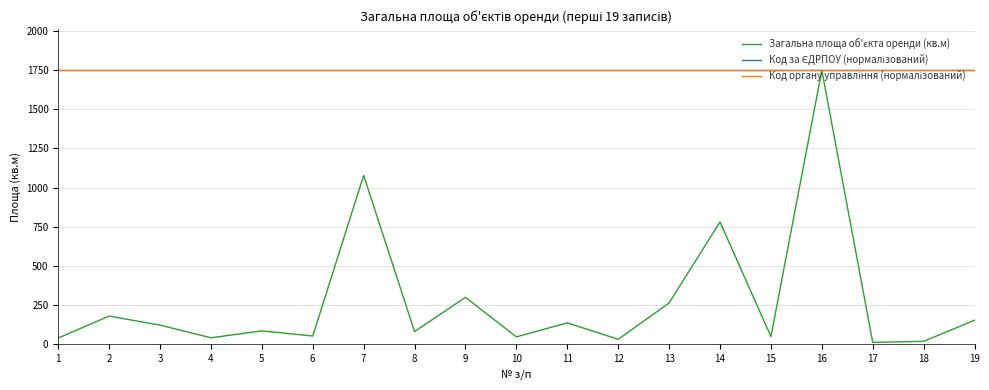

Reading right to left, extract all data points from this chart.

Загальна площа об'єкта оренди (кв.м): 151.0	16.0	9.0	1750.0	46.5	780.0	261.4	29.0	134.3	44.6	297.6	78.6	1078.0	50.0	83.0	38.7	119.7	177.5	37.2
Код за ЄДРПОУ (нормалізований): 1750.0	1750.0	1750.0	1750.0	1750.0	1750.0	1750.0	1750.0	1750.0	1750.0	1750.0	1750.0	1750.0	1750.0	1750.0	1750.0	1750.0	1750.0	1750.0
Код органу управління (нормалізований): 1750.0	1750.0	1750.0	1750.0	1750.0	1750.0	1750.0	1750.0	1750.0	1750.0	1750.0	1750.0	1750.0	1750.0	1750.0	1750.0	1750.0	1750.0	1750.0